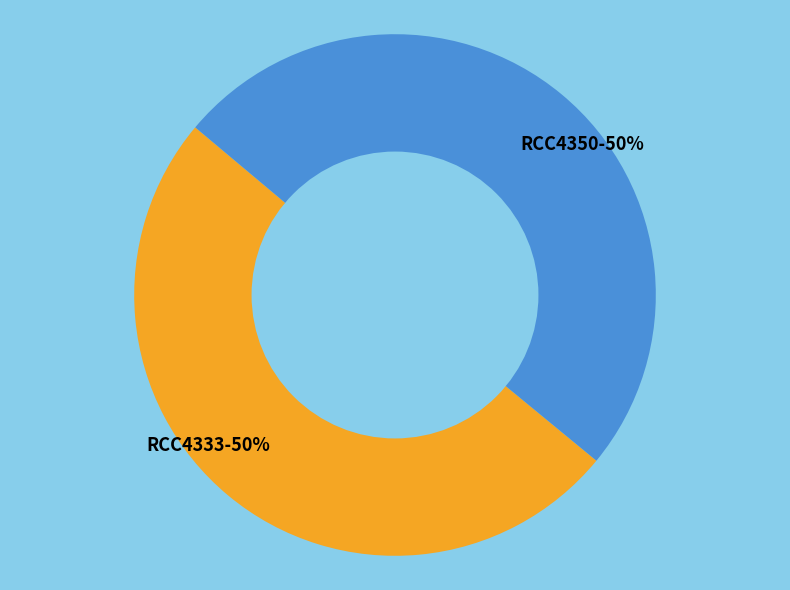

Combined, do RCC4350 and RCC4333 account for over 50%?

Yes